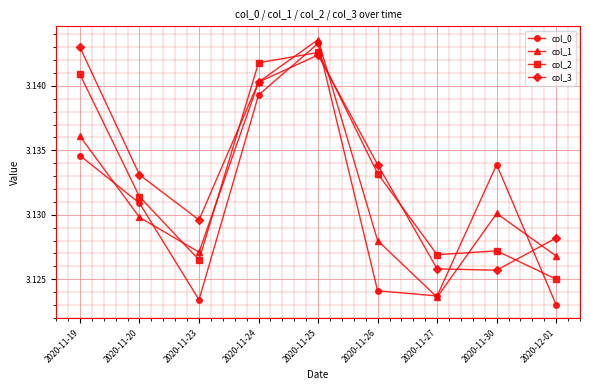

Where is col_2 nearest to the value 3?

2020-12-01